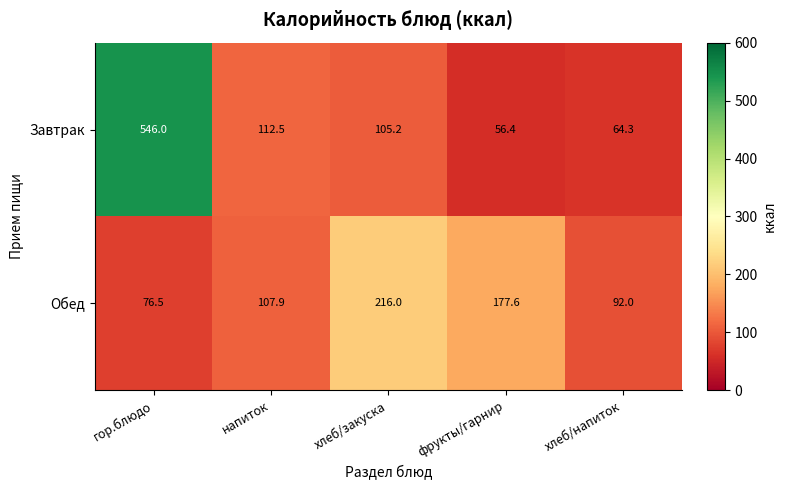

Where is Обед nearest to the value 146?

фрукты/гарнир